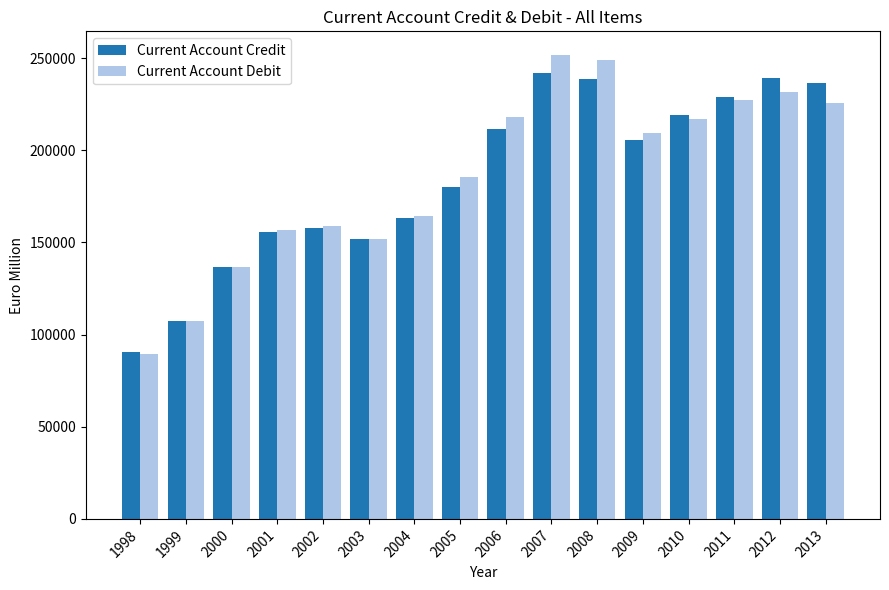

What is the difference between the second highest and minimum values in the Current Account Credit series?

148668